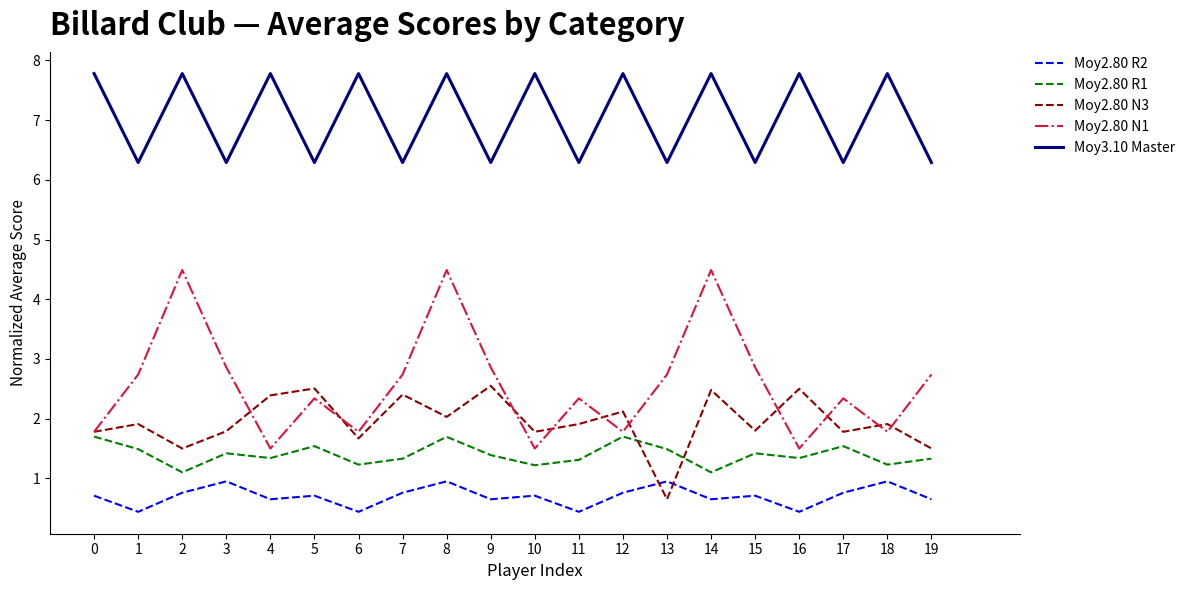

Rank the series at 18 from highest to lowest value.

Moy3.10 Master, Moy2.80 N3, Moy2.80 N1, Moy2.80 R1, Moy2.80 R2